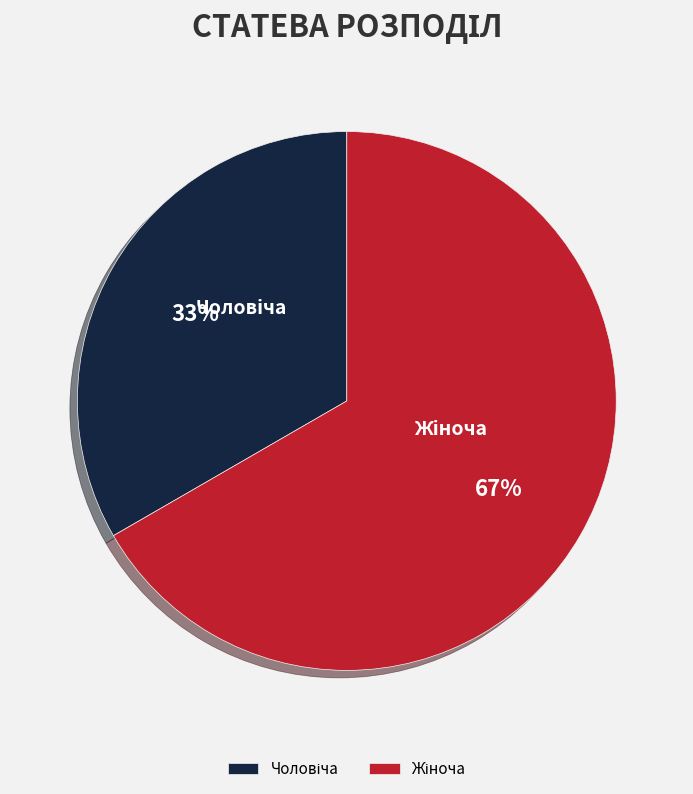

Count the number of slices in the pie.

2